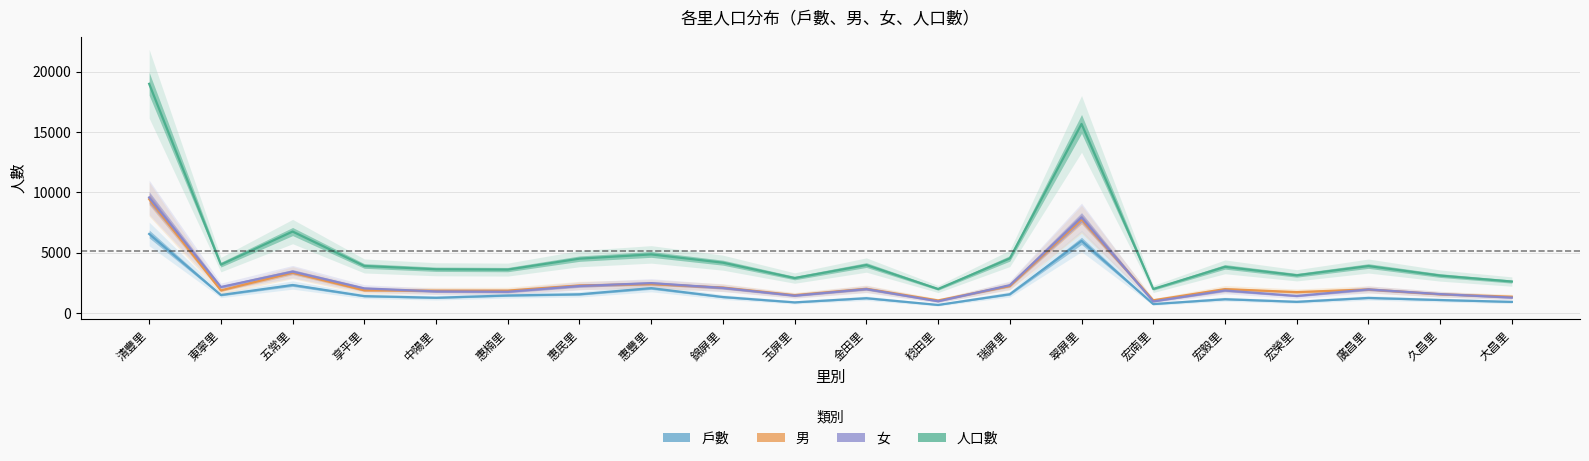

At how many categories does at least one series exceed 18128?

1